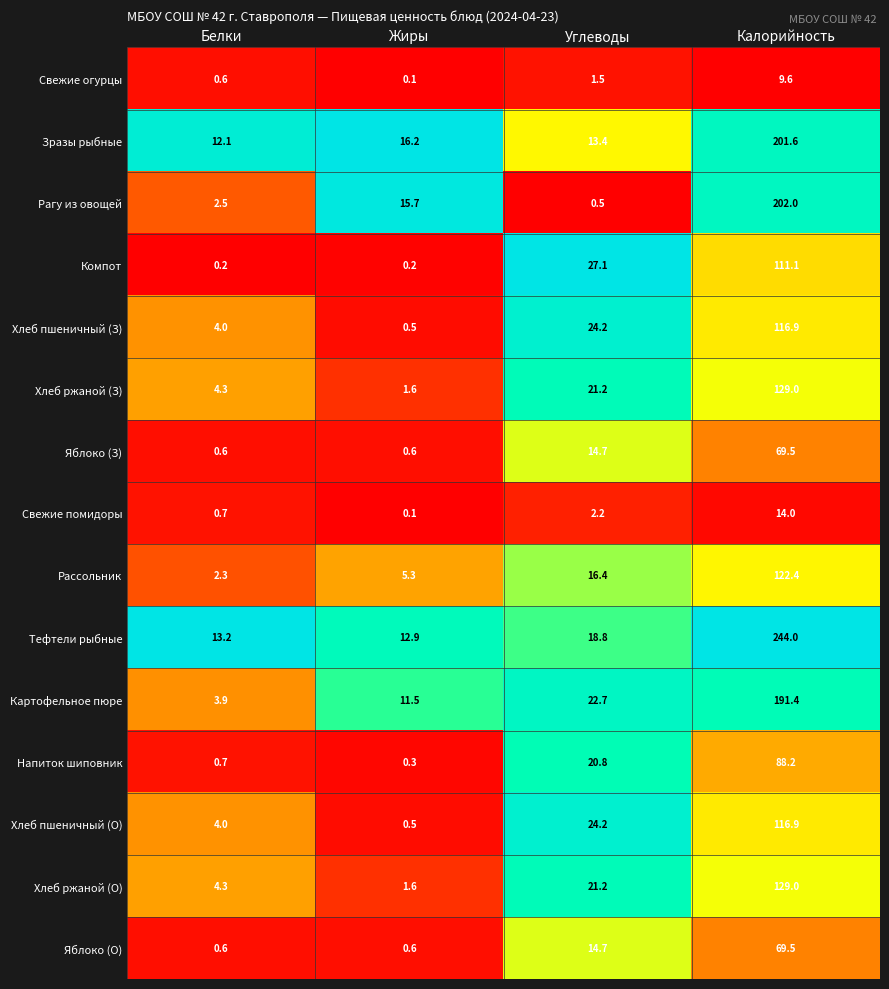

The Хлеб ржаной (О) series shows 0.5 at Жиры. True or false?

False